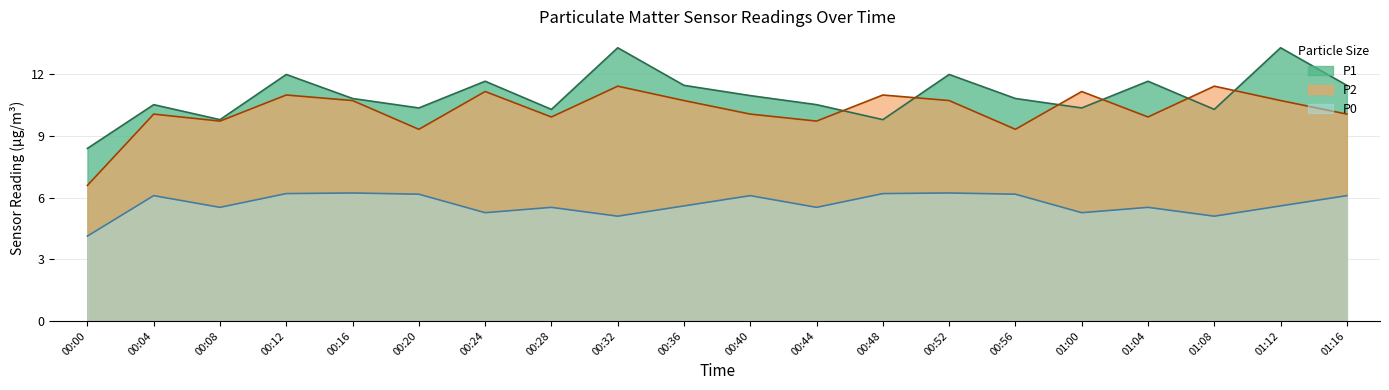

Reading left to right, list all the values displayed in this chart.

P1: 8.4	10.5	9.8	12.0	10.8	10.4	11.7	10.3	13.3	11.5	11.0	10.5	9.8	12.0	10.8	10.4	11.7	10.3	13.3	11.5
P2: 6.6	10.1	9.7	11.0	10.7	9.3	11.2	9.9	11.4	10.7	10.1	9.7	11.0	10.7	9.3	11.2	9.9	11.4	10.7	10.1
P0: 4.1	6.1	5.5	6.2	6.2	6.2	5.3	5.5	5.1	5.6	6.1	5.5	6.2	6.2	6.2	5.3	5.5	5.1	5.6	6.1